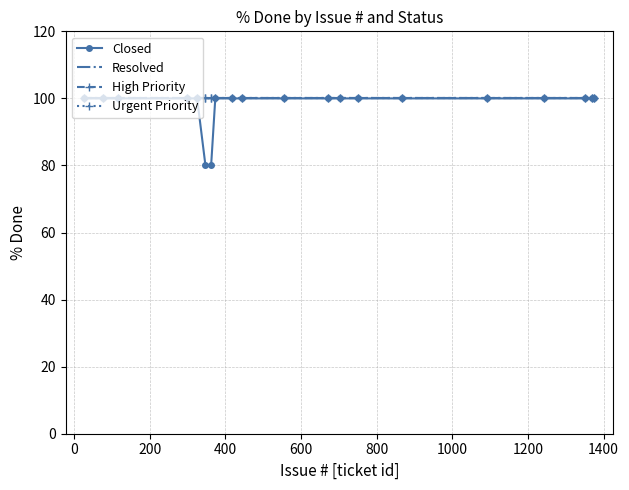

Does the chart have visible grid lines?

Yes